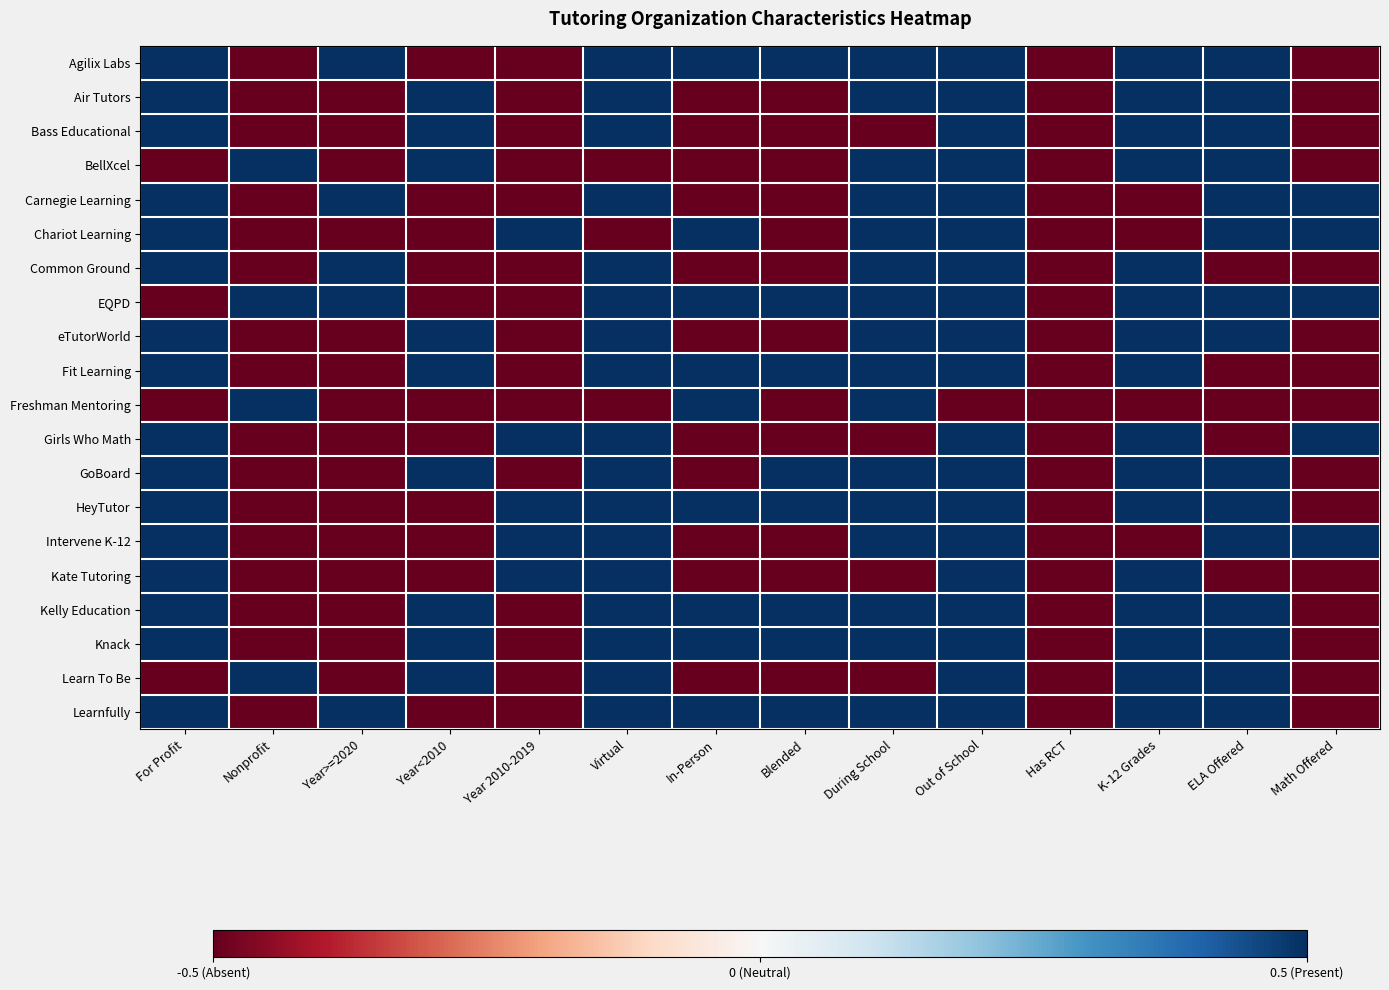

Between Year>=2020 and Blended, which is larger?

Year>=2020